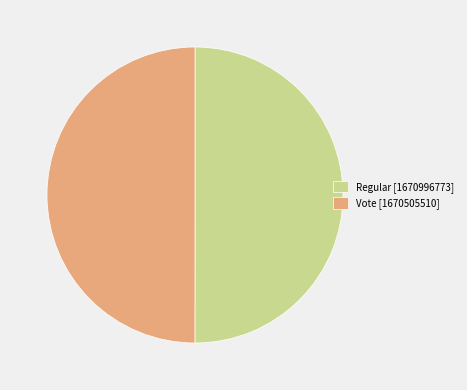

Is the sum of Regular [1670996773] and Vote [1670505510] greater than half?

Yes